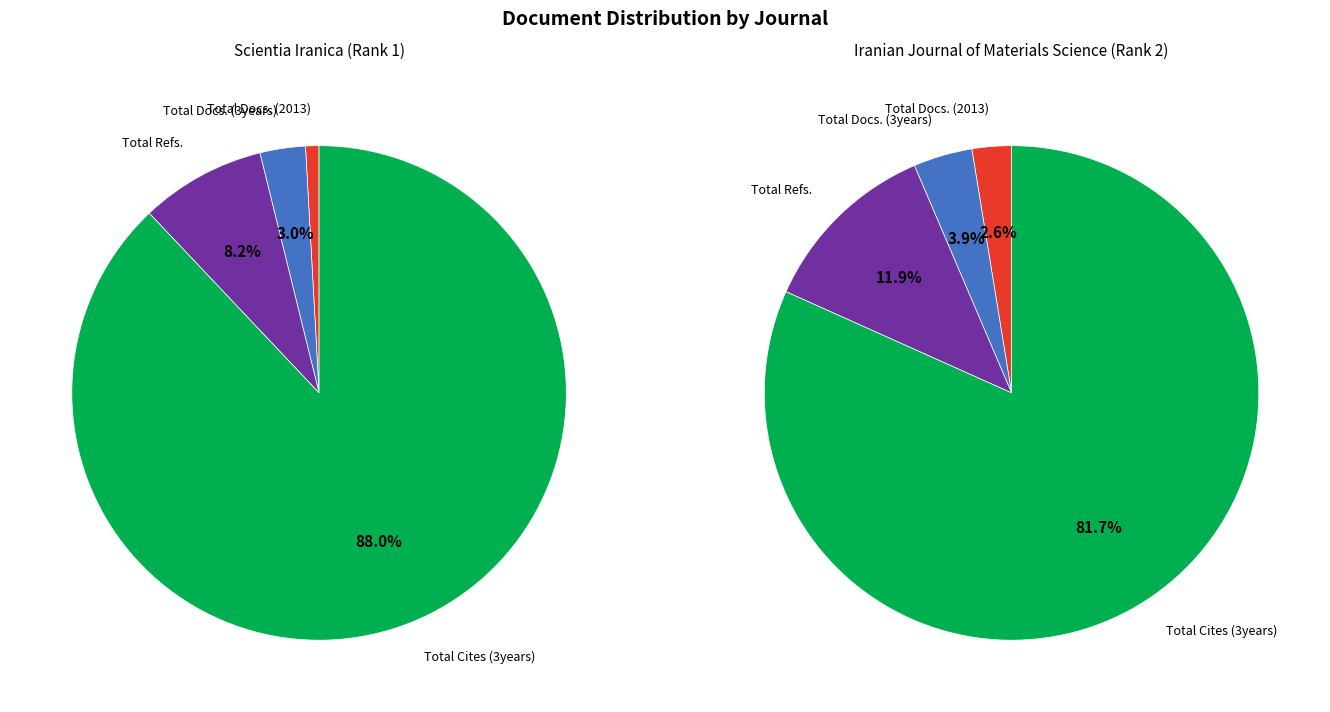

Which slice is the smallest?

Total Docs. (2013)